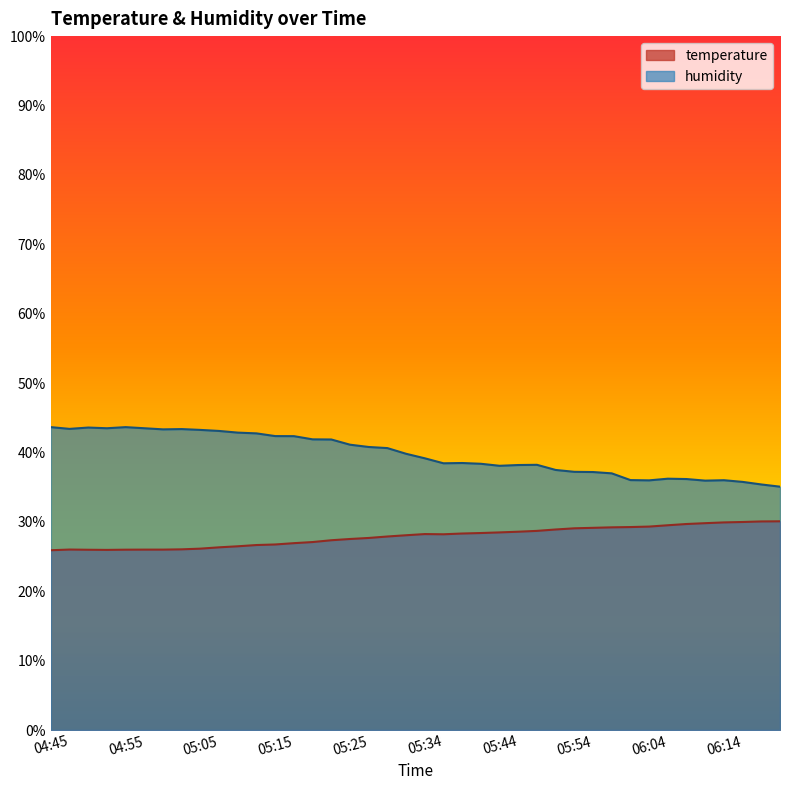

True or false: humidity and temperature cross at least once.

False